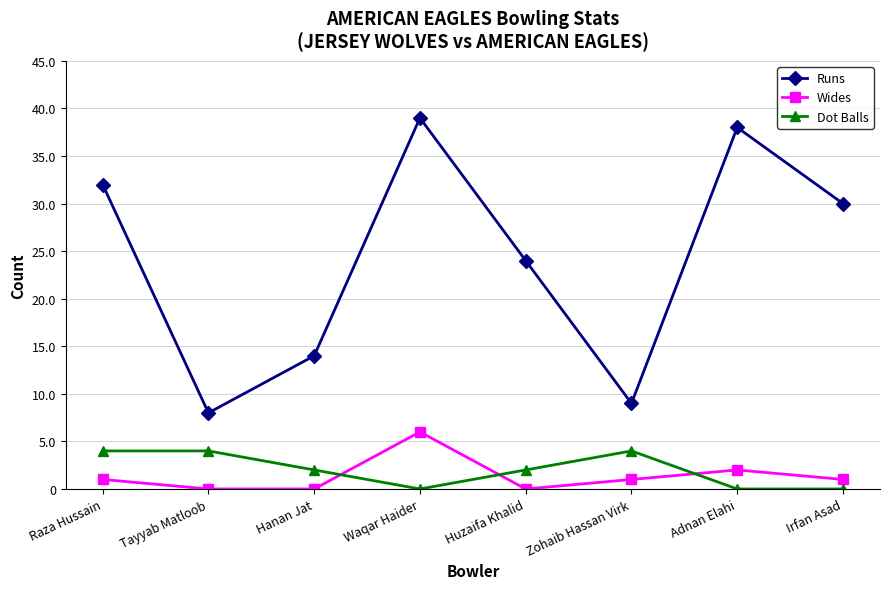

True or false: Wides has a value of 1 at Zohaib Hassan Virk.

True